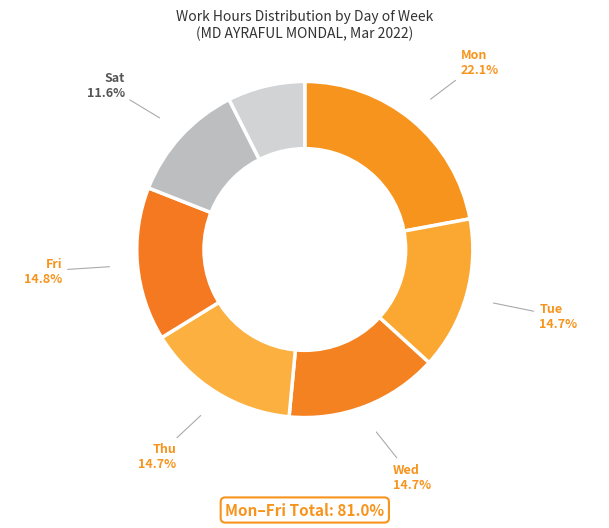

To the nearest percent, what is the difference between the largest and smallest slice percentages?

15%